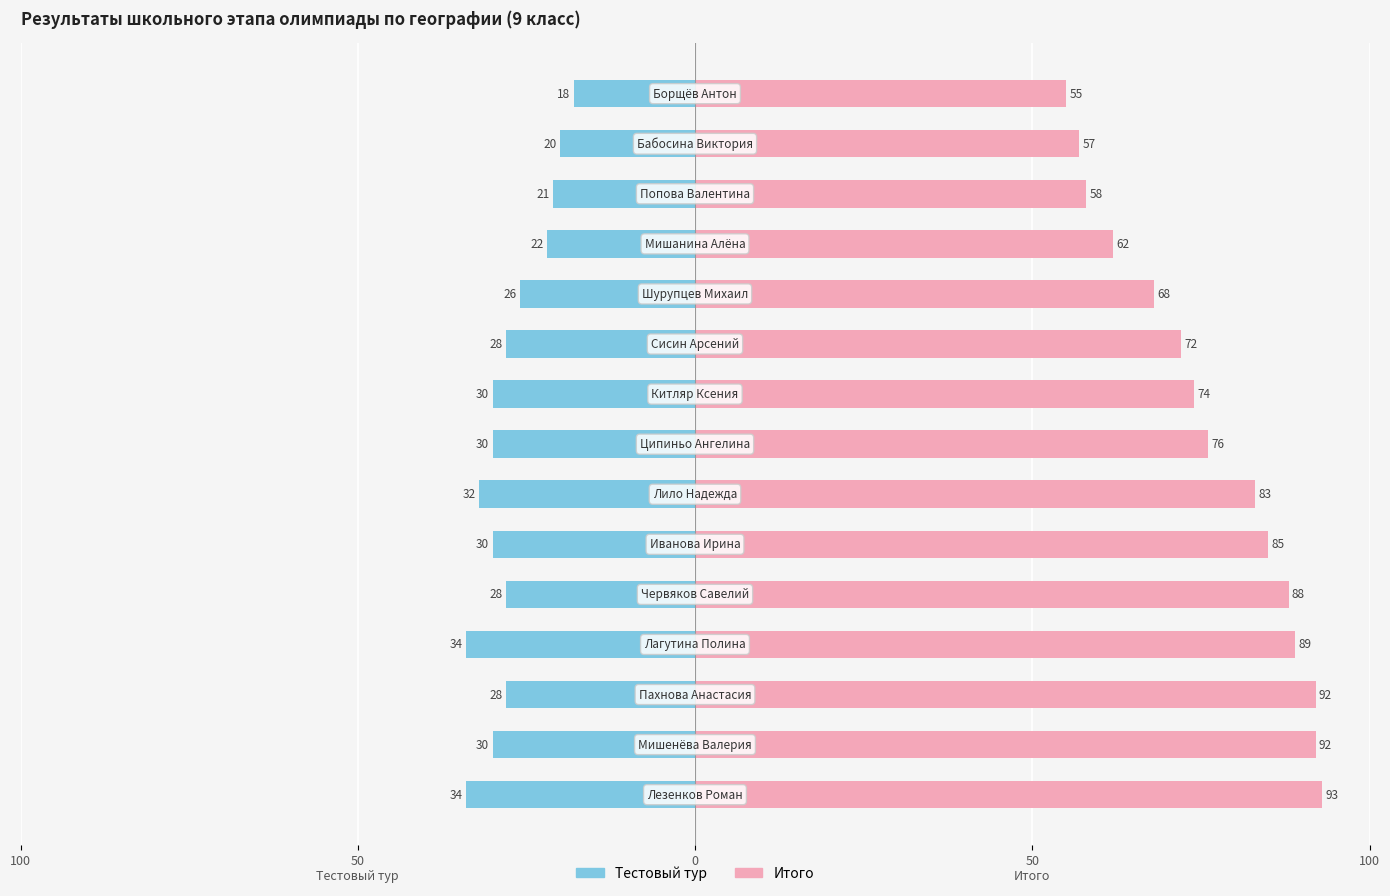

Is it true that Итого equals 17 at 7?

False